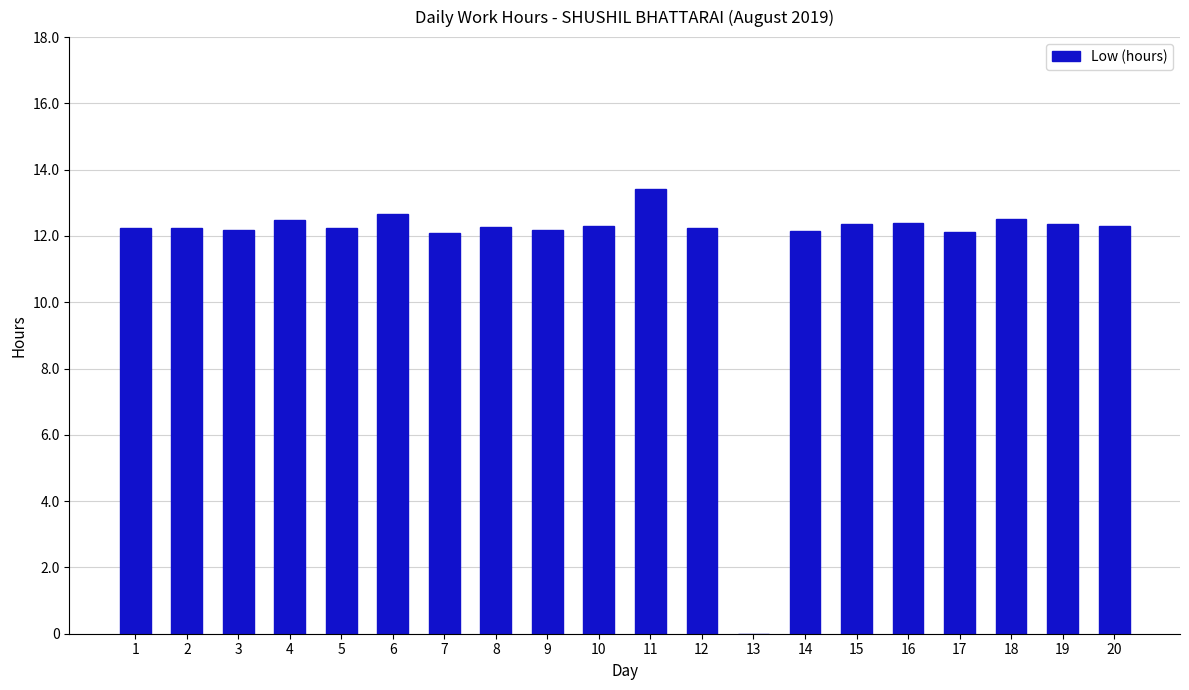

What is the maximum value shown in the chart?

13.4